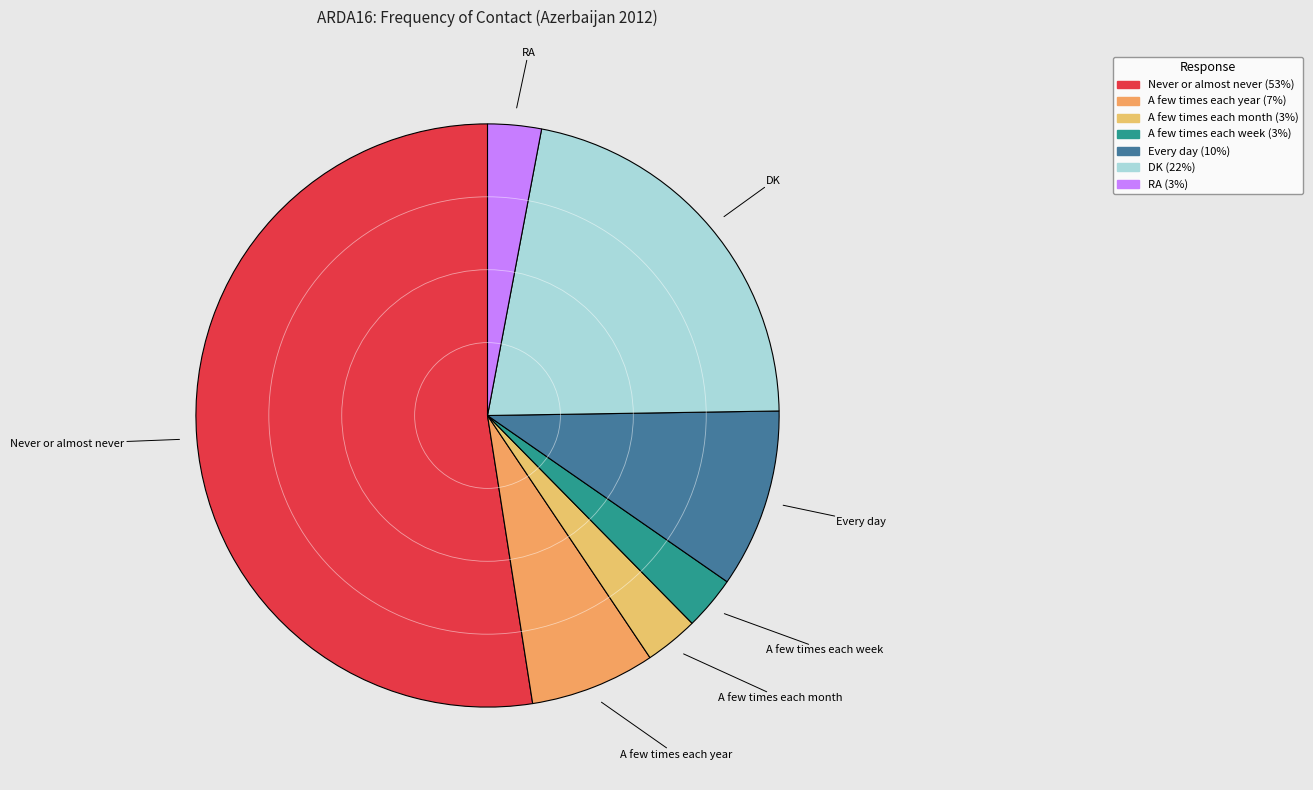

Do Never or almost never and DK together represent more than half of the pie?

Yes